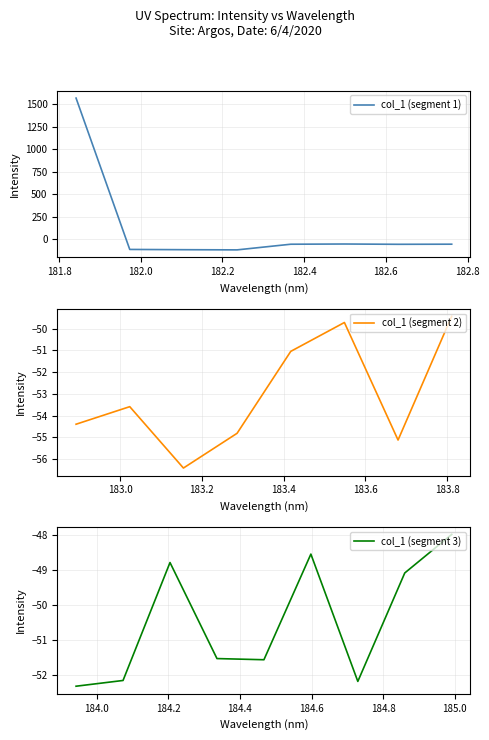

What is the smallest value displayed?

-119.0